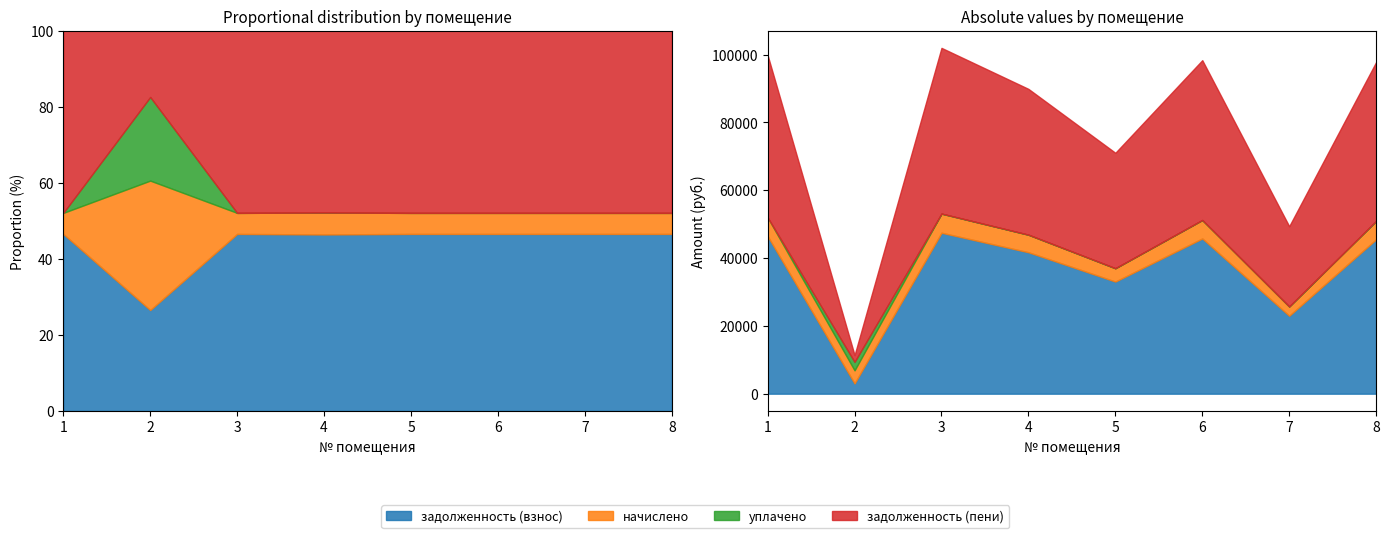

Is it true that задолженность (пени) equals 62488.8 at 6?

False